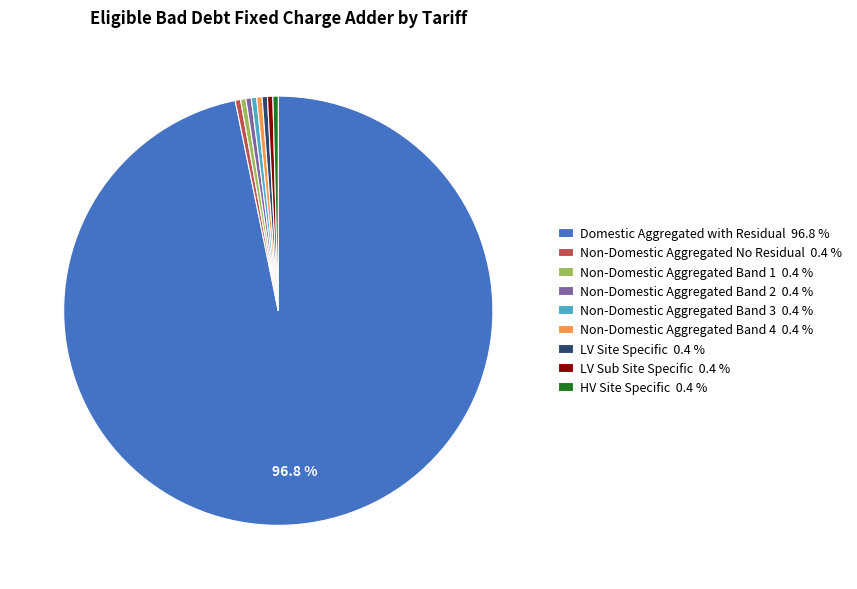

Do HV Site Specific and Non-Domestic Aggregated Band 3 together represent more than half of the pie?

No